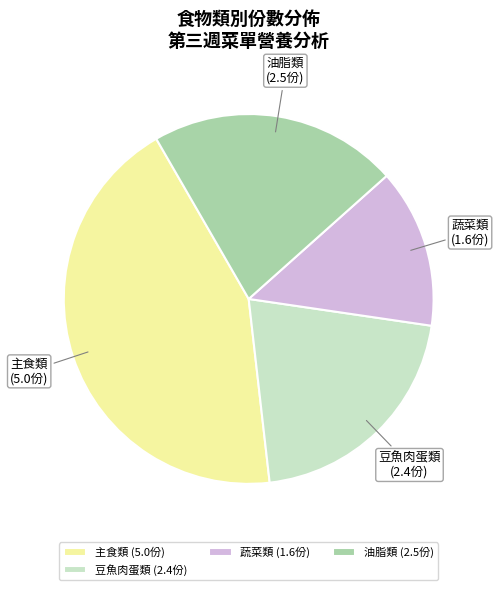

Does 油脂類 represent more than half of the total?

No